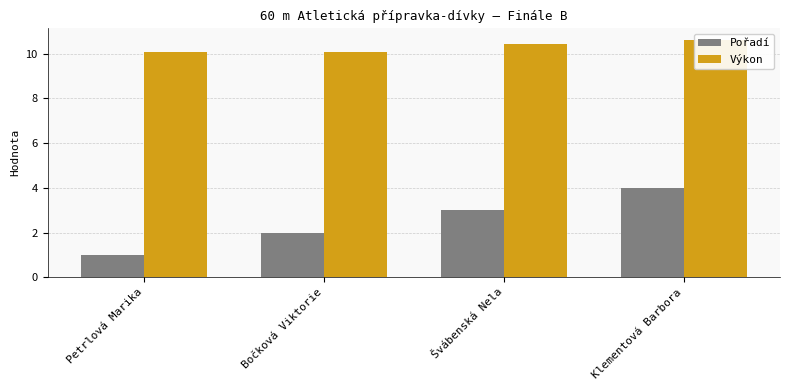

Are the bars horizontal?

No